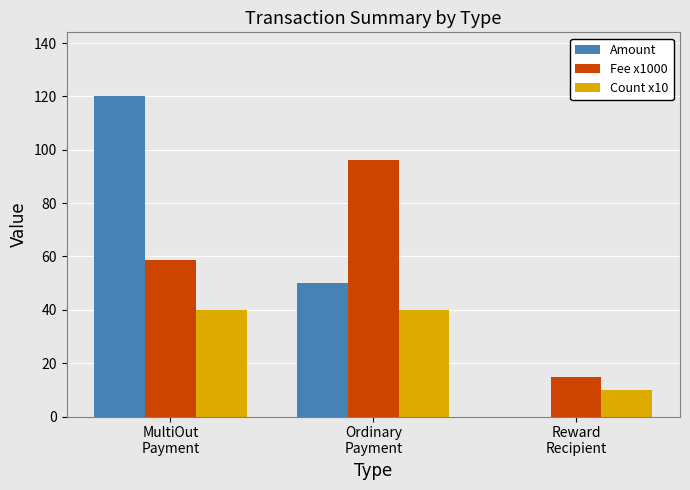

What is the approximate value of Fee x1000 at Ordinary
Payment?

96.2